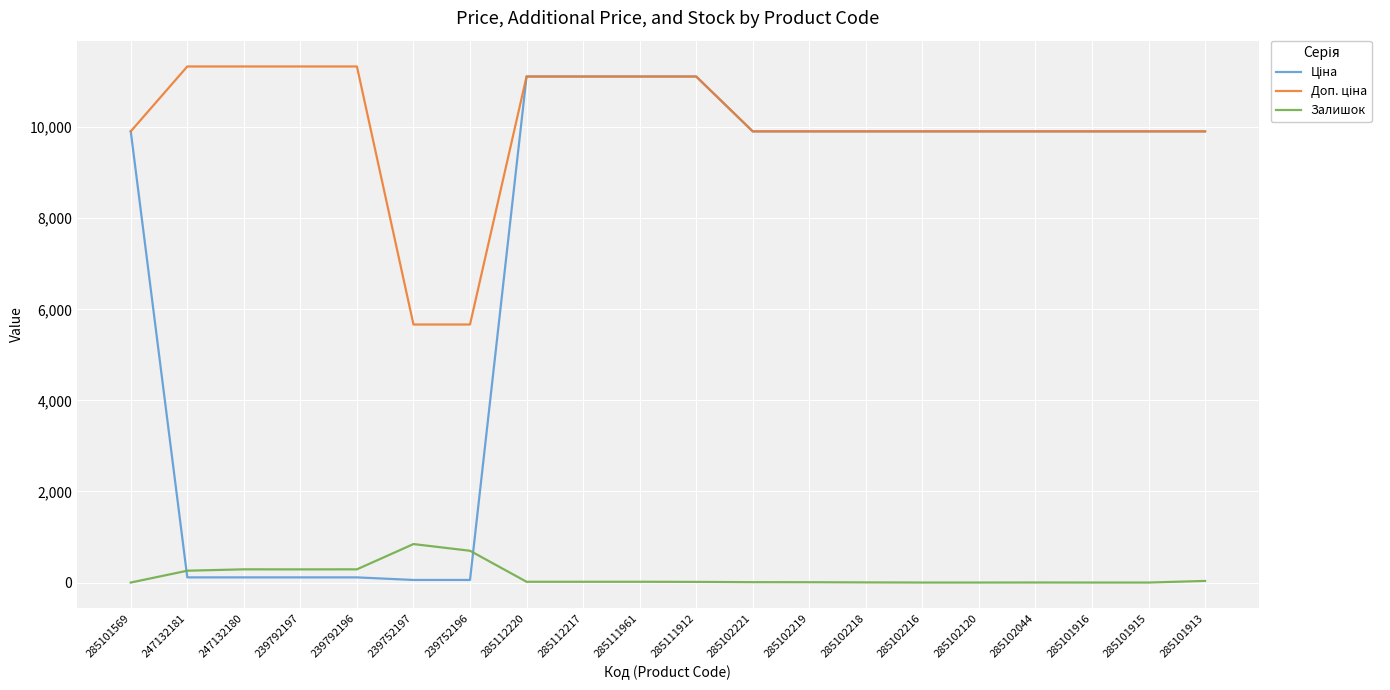

What is the difference between the second highest and second lowest values in the Залишок series?

698.0